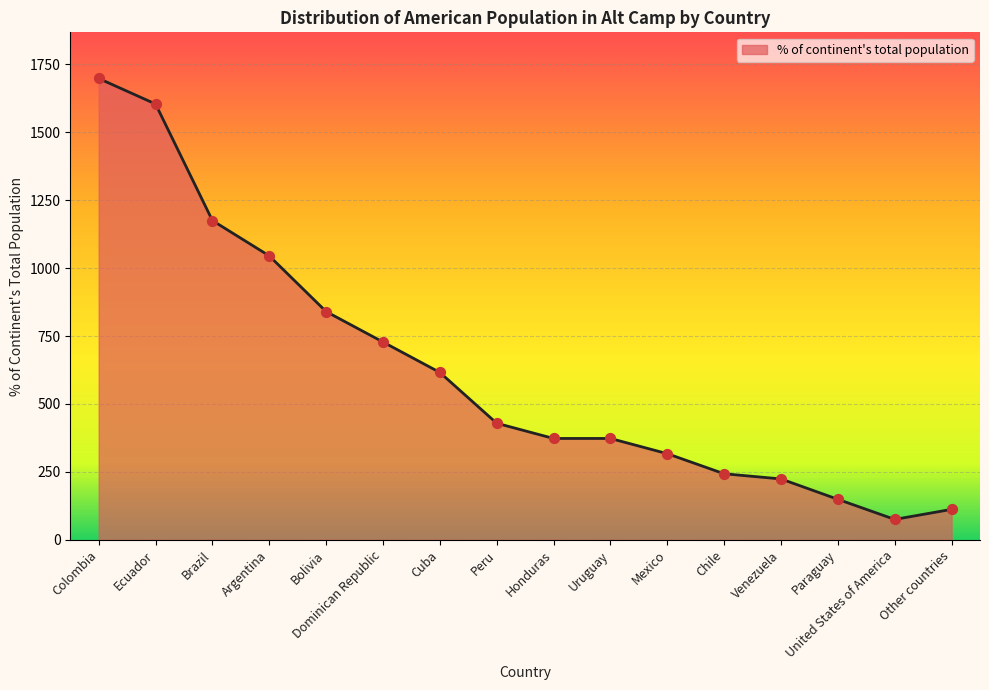

What is the change in value from Argentina to Other countries?

-933